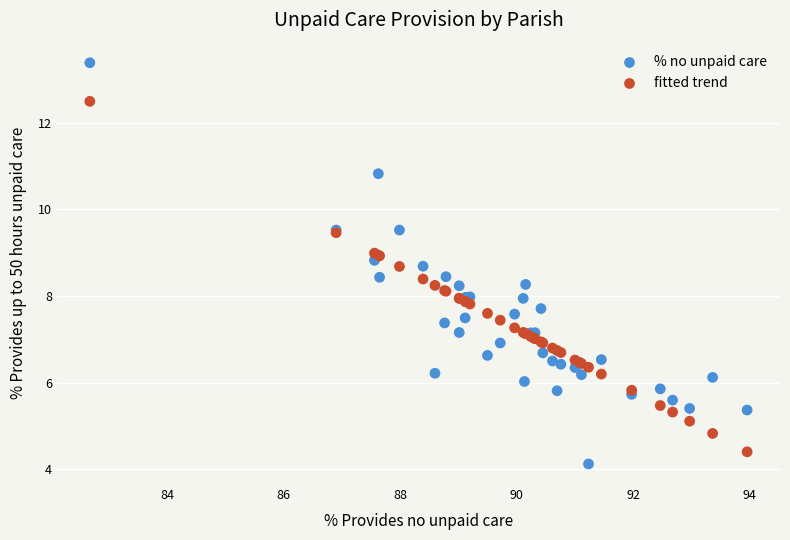

Which series has the largest Y range (max minus min)?

% no unpaid care